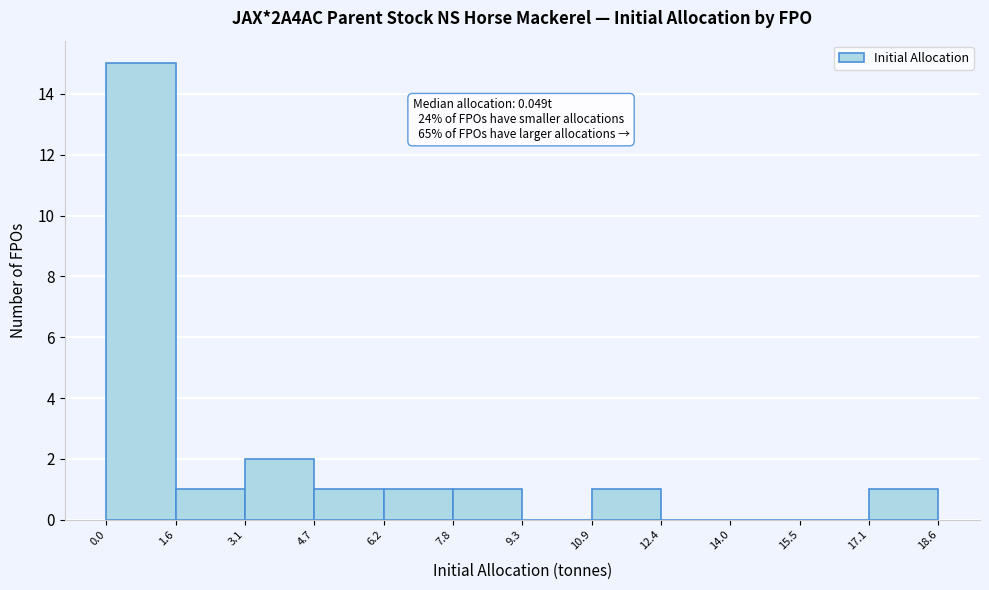

Over which range of the x-axis is the bar tallest?

0.0 to 1.6